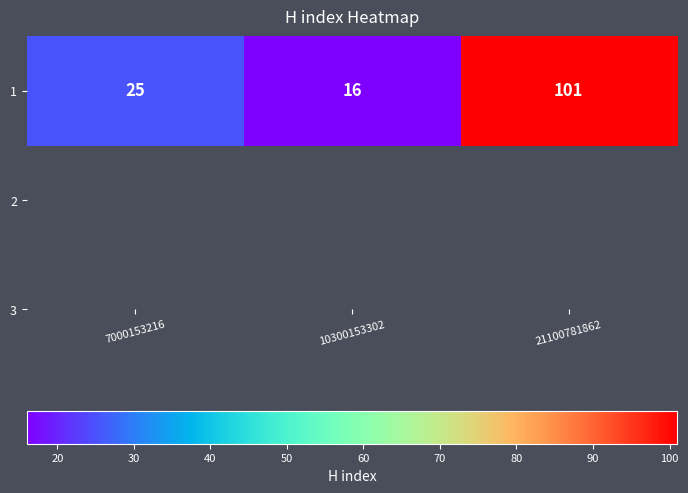

What is the change in value from 10300153302 to 21100781862?

+85